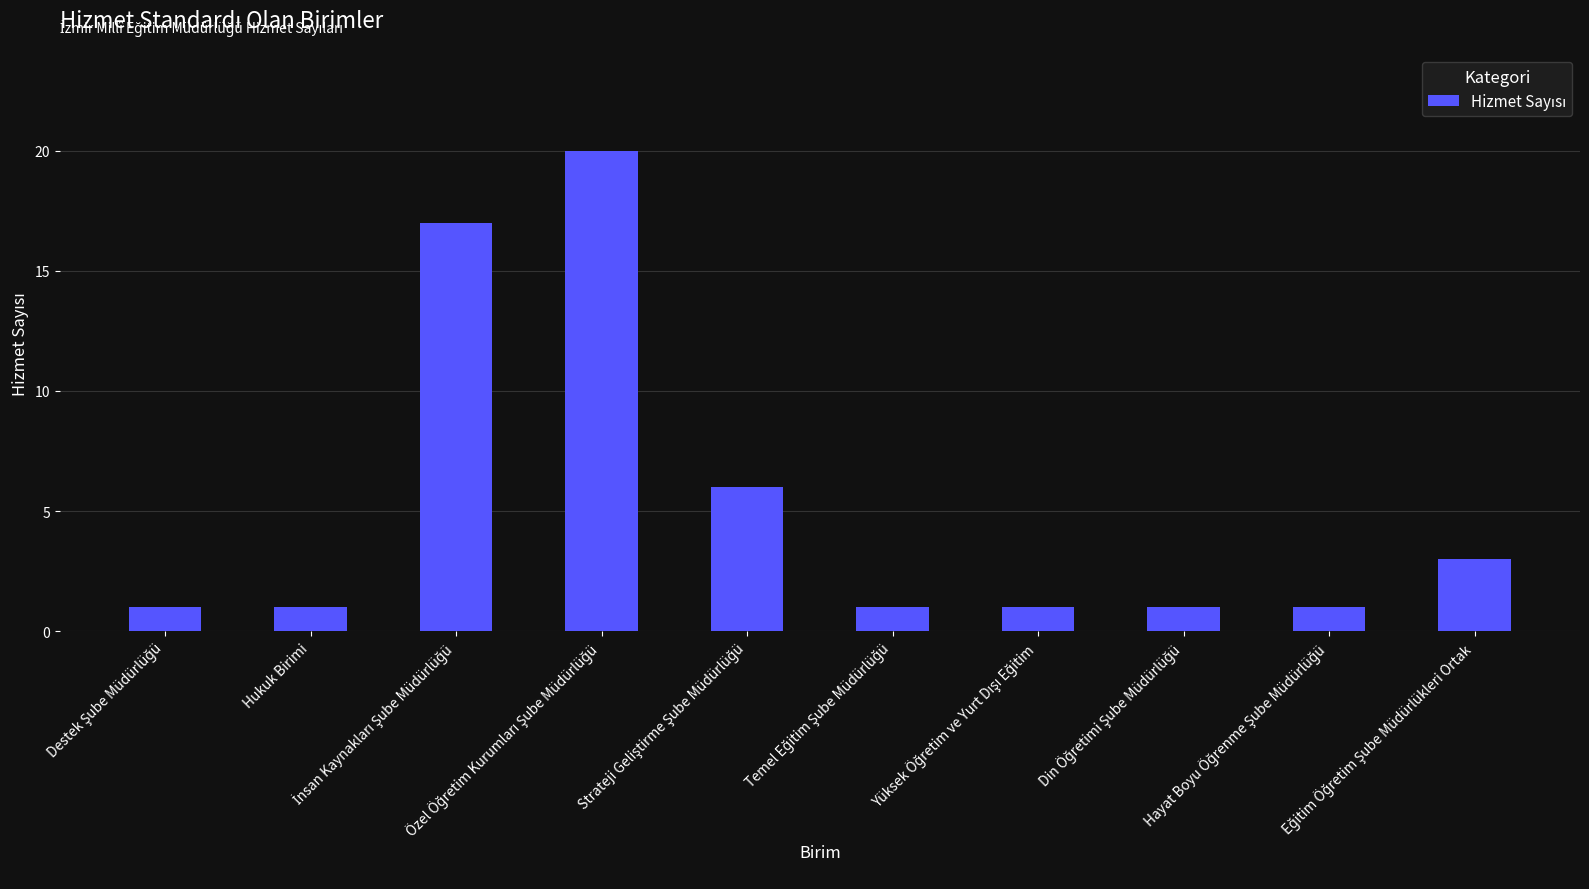

Does the chart contain stacked bars?

No